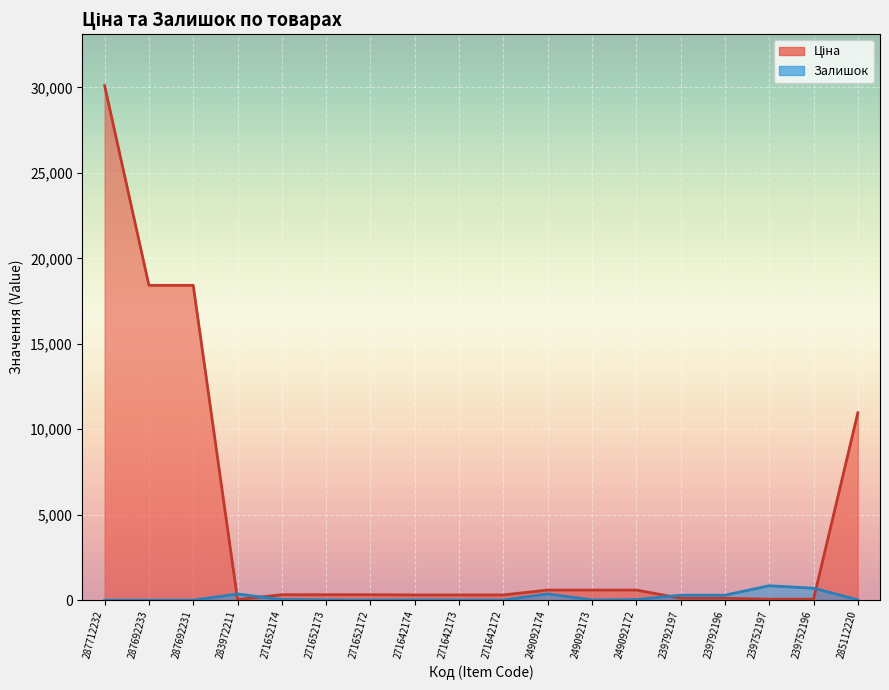

Rank the series by their average value, from highest to lowest.

Ціна, Залишок